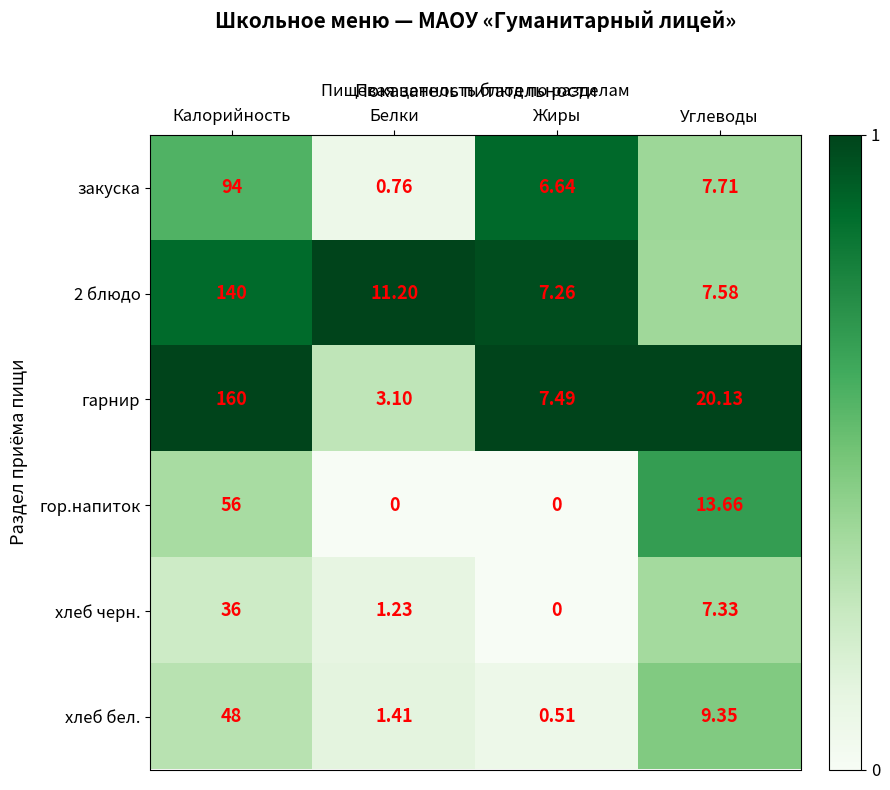

Which series has the widest spread of values?

гарнир